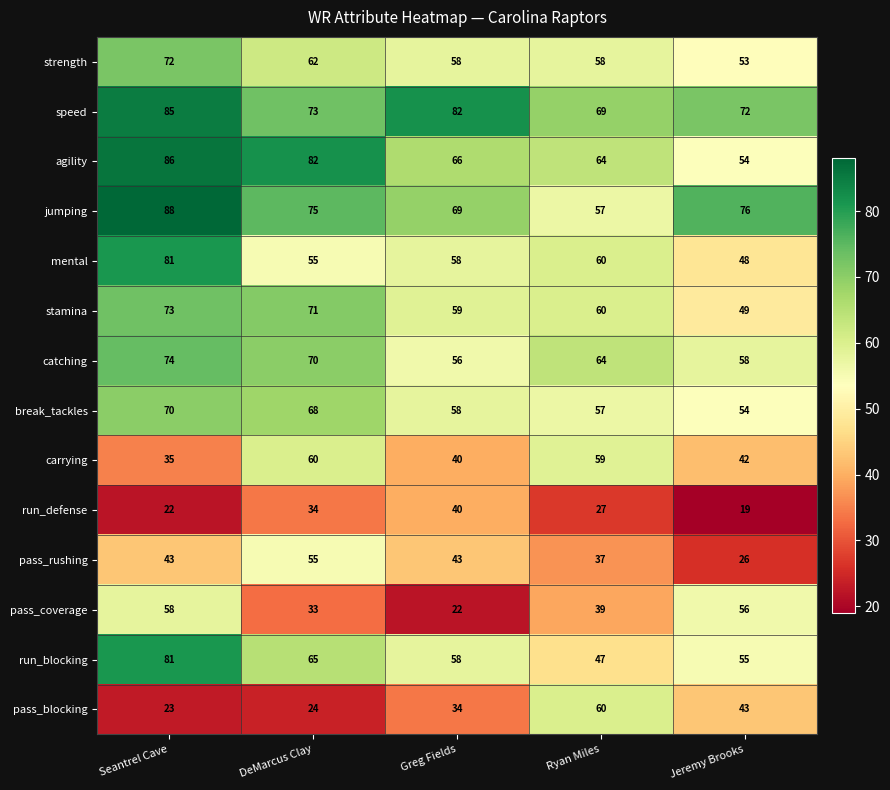

Which series has the largest range (max minus min)?

pass_blocking